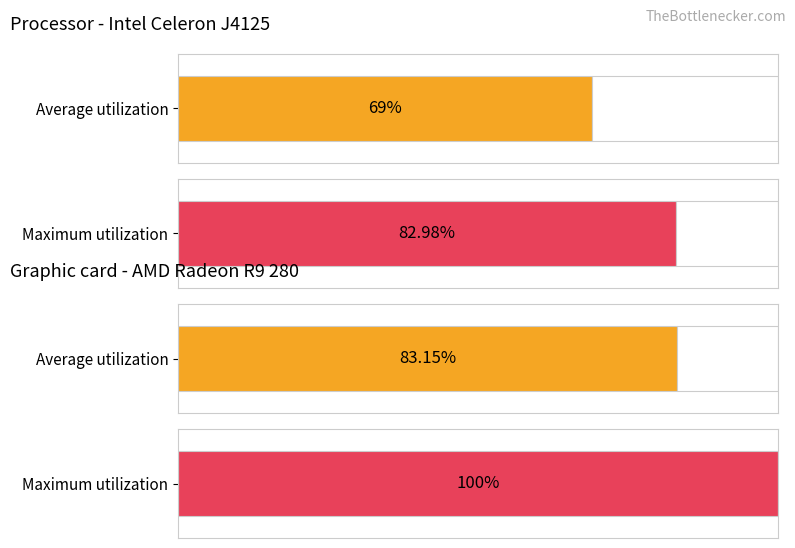

Between 10 and 6, which is larger?

10